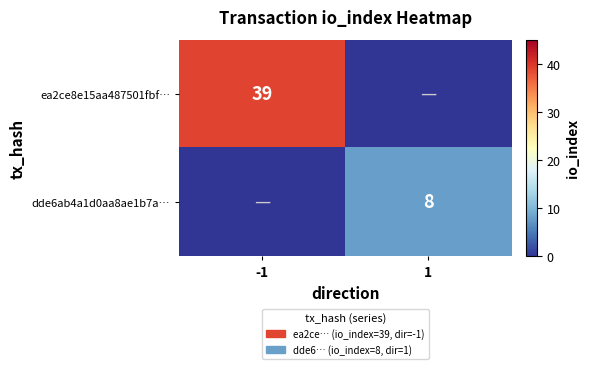

The value of dde6ab4a1d0aa8ae1b7a… at 1 is 4. True or false?

False